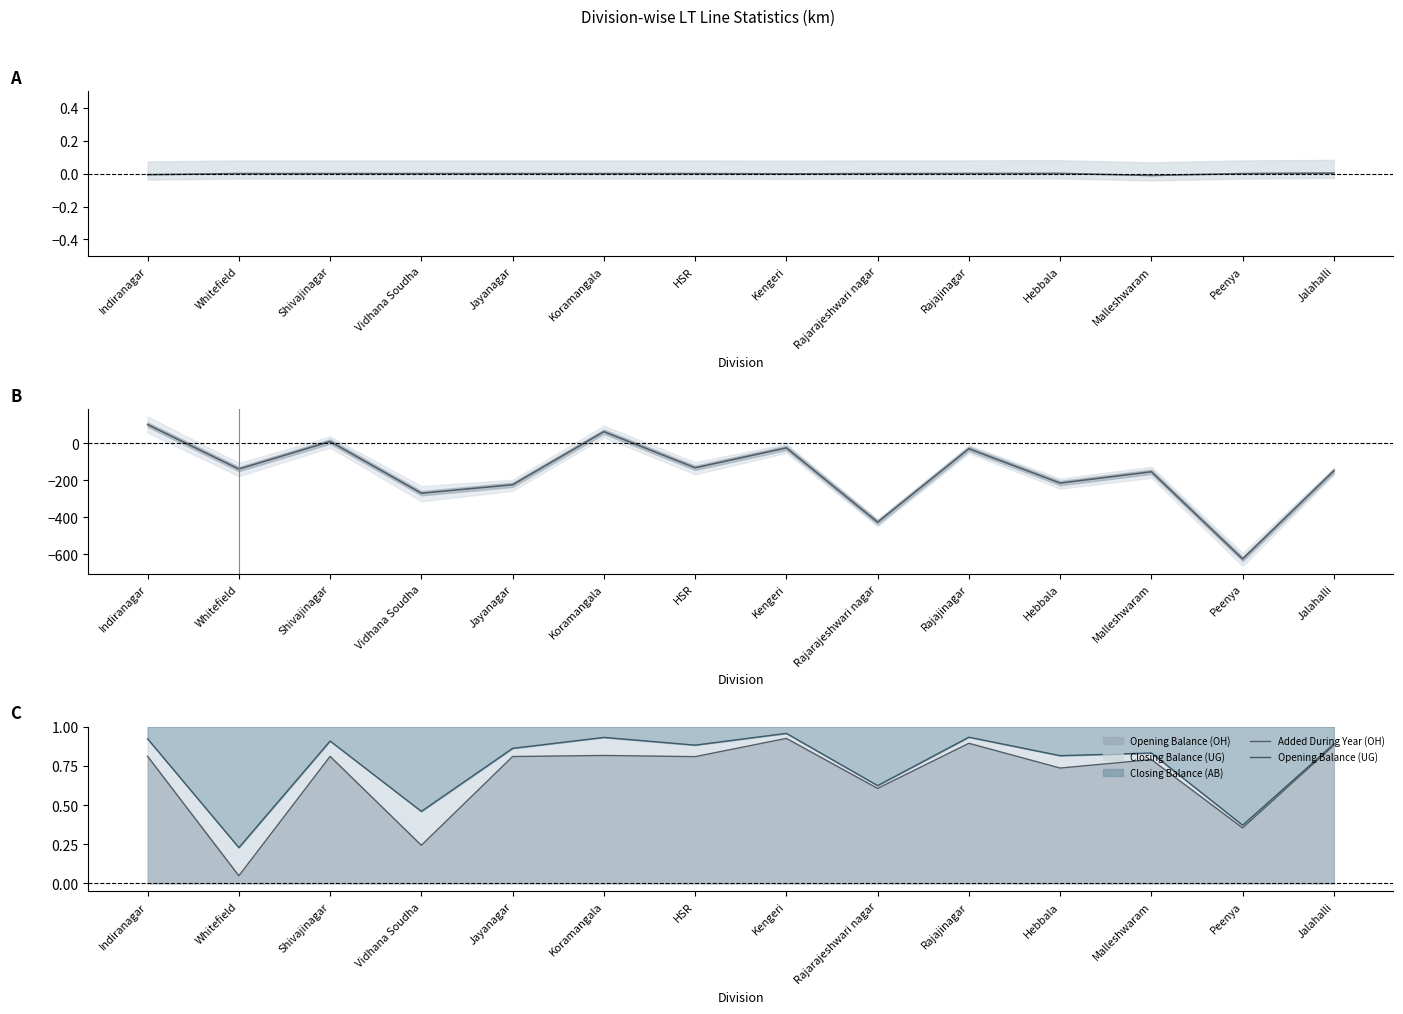

The Opening Balance (UG) series shows 0.9 at Rajajinagar. True or false?

True